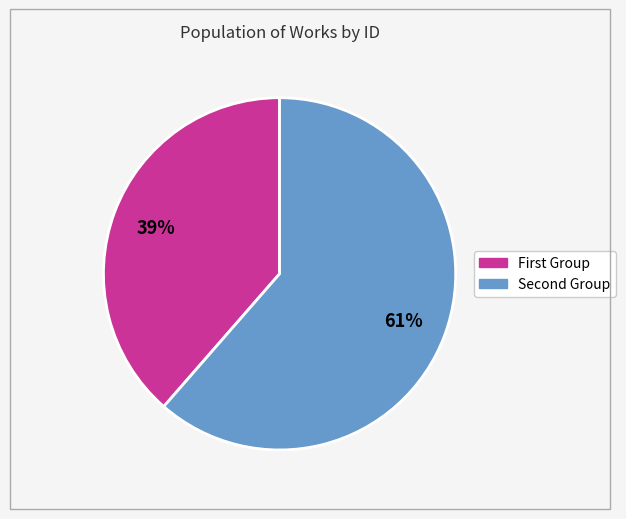

To the nearest percent, what is the average slice percentage?

50%